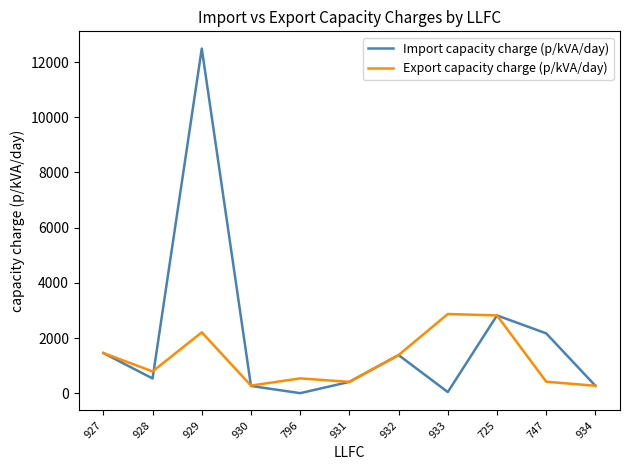

True or false: Import capacity charge (p/kVA/day) and Export capacity charge (p/kVA/day) cross at least once.

True